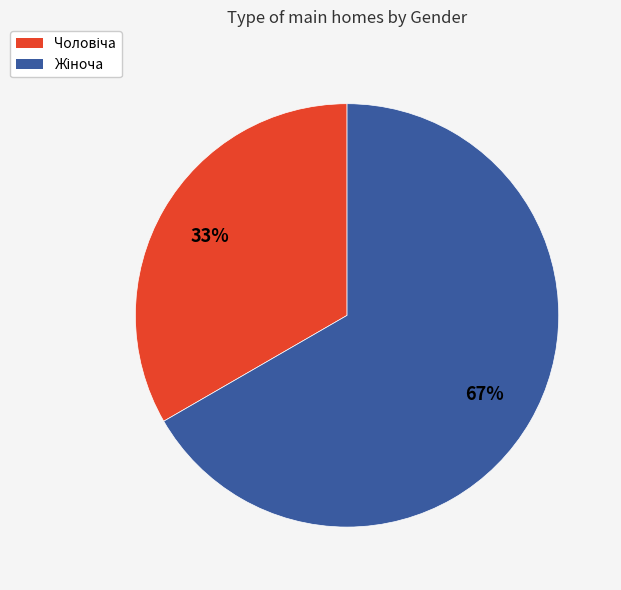

Is there any slice that represents more than half of the pie?

Yes